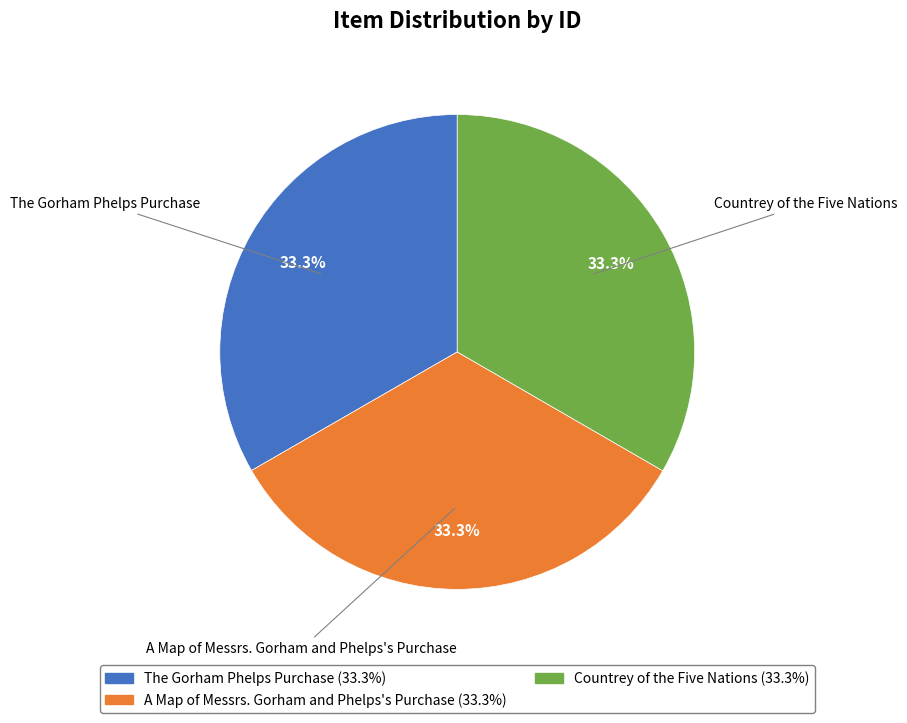

To the nearest percent, what is the average slice percentage?

33%